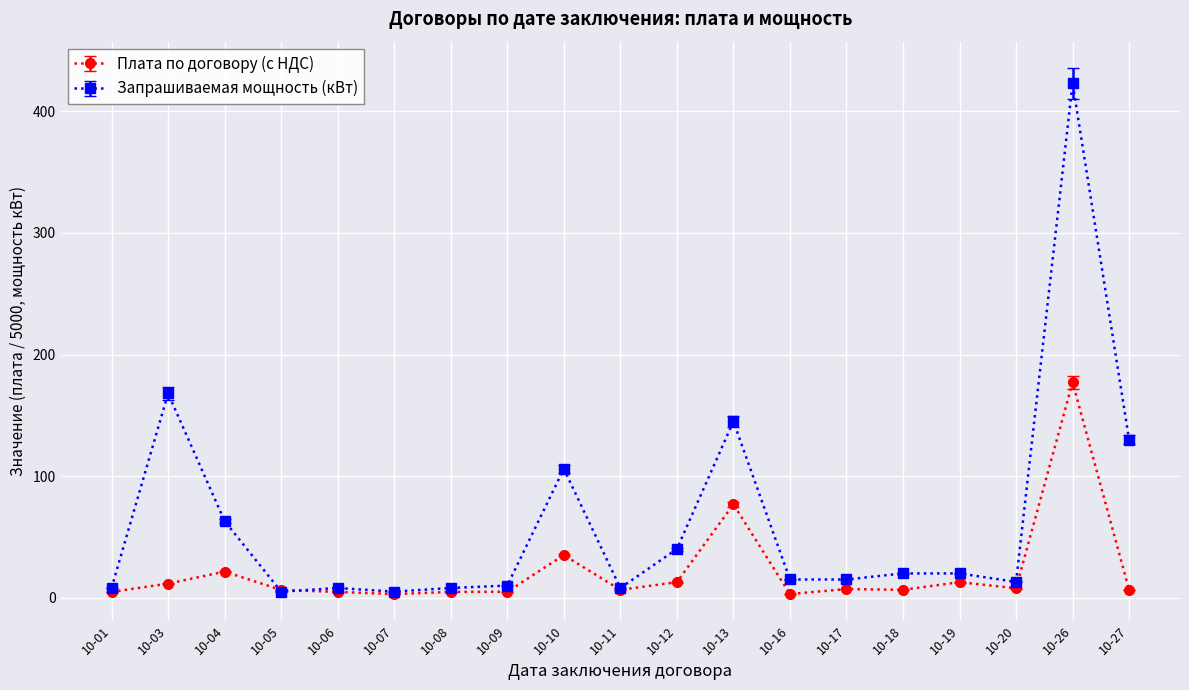

At 10-10, list the series in order from smallest to largest.

Плата по договору (с НДС), Запрашиваемая мощность (кВт)